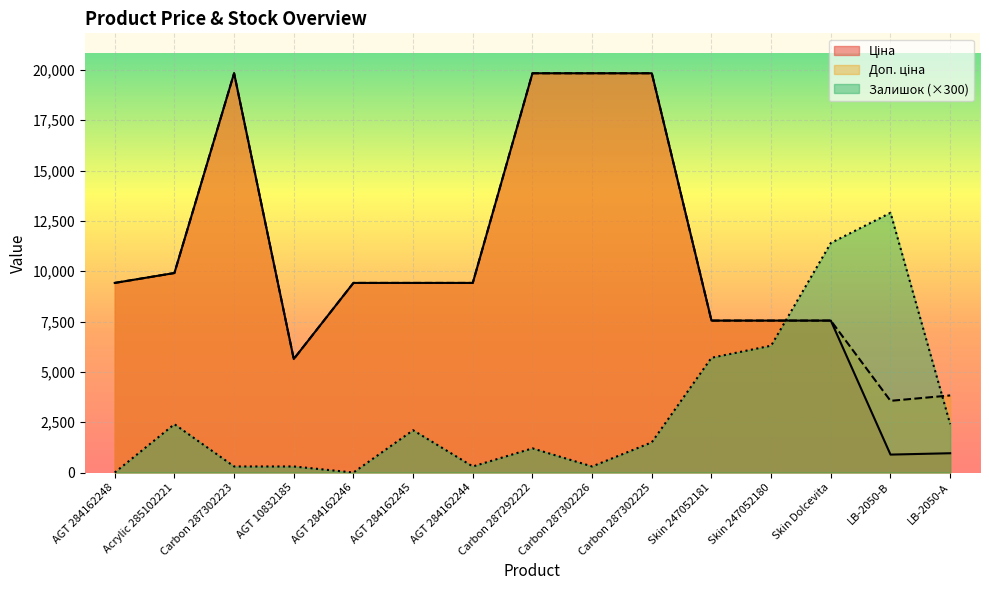

Where is the first local maximum for Ціна?

Carbon 287302223